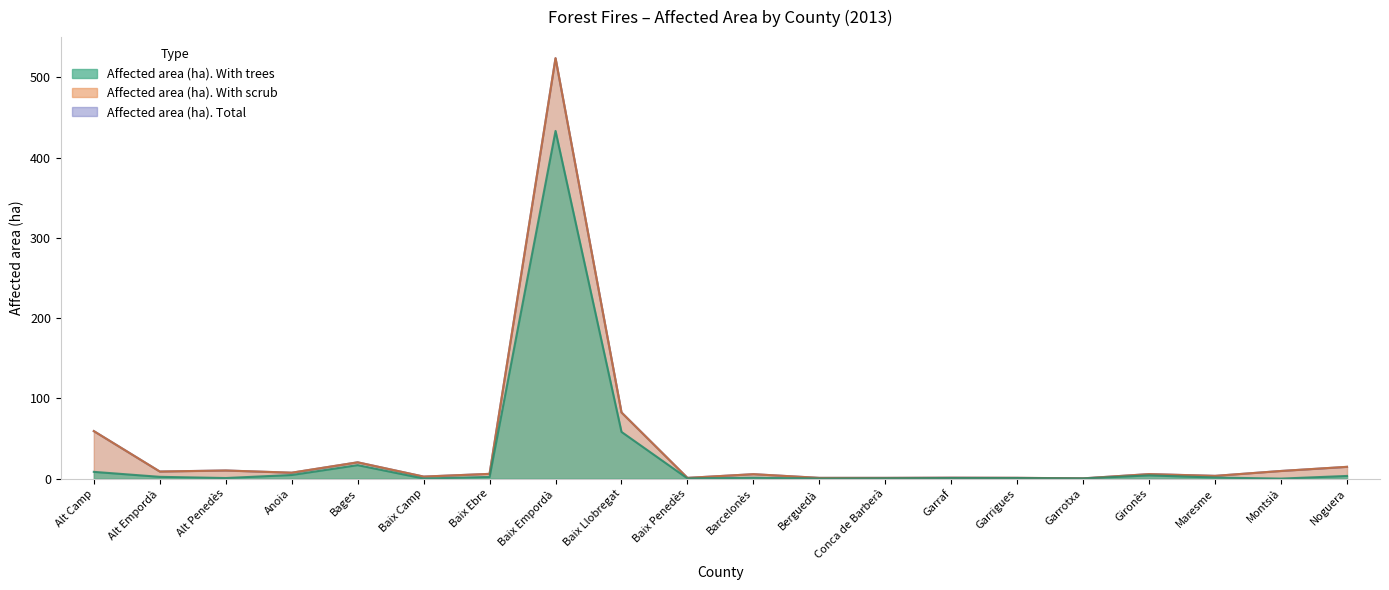

At which category is the sum across all series the highest?

Baix Empordà